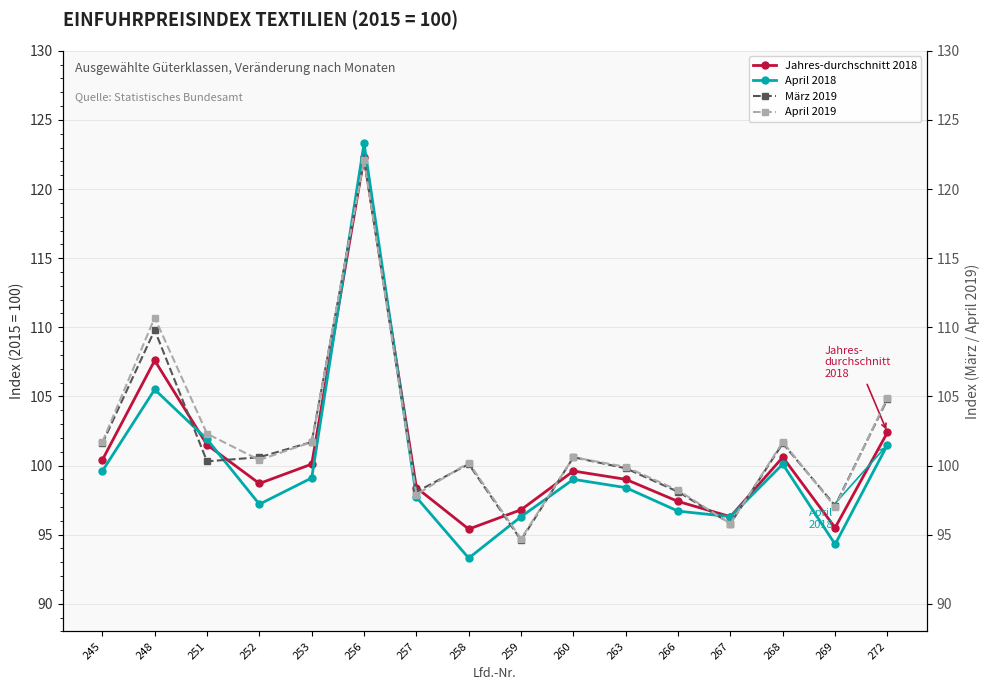

Where is the first local maximum for April 2018?

248